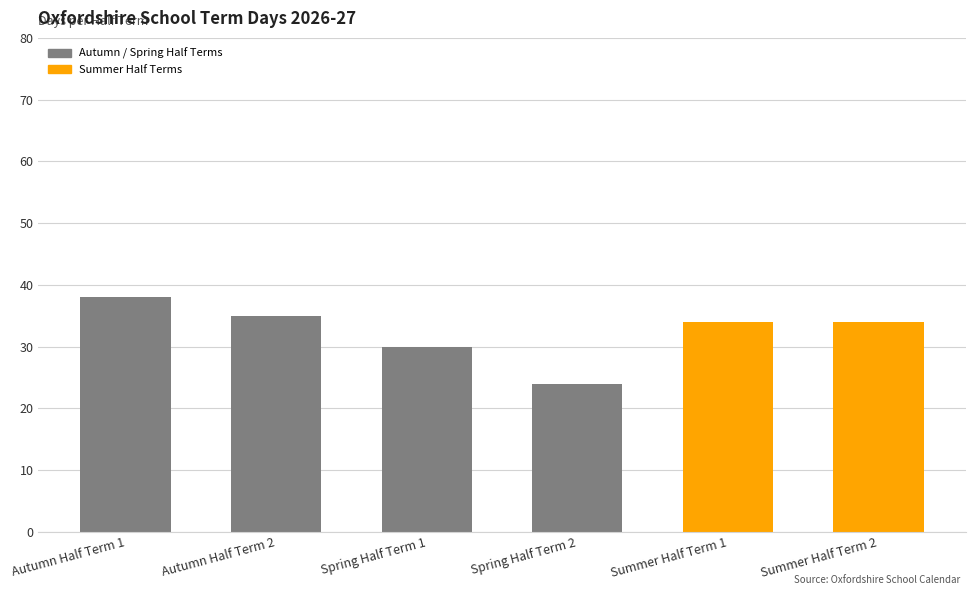

Reading right to left, extract all data points from this chart.

Summer Half Term 2=34	Summer Half Term 1=34	Spring Half Term 2=24	Spring Half Term 1=30	Autumn Half Term 2=35	Autumn Half Term 1=38